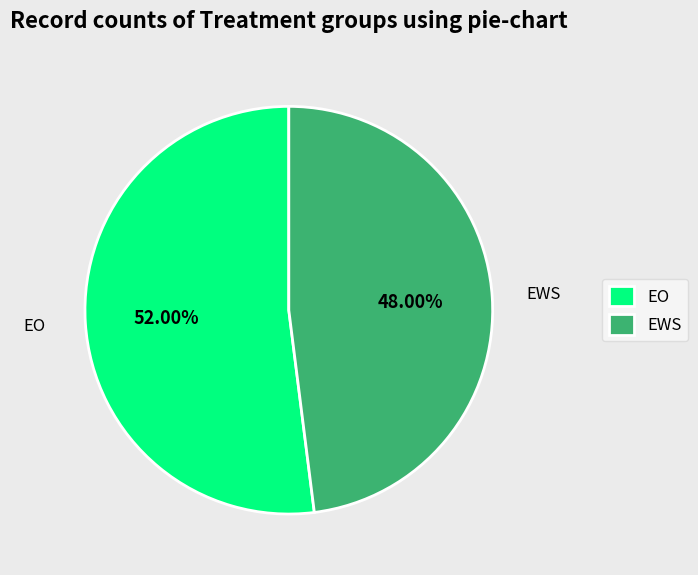

How many slices are in this pie chart?

2